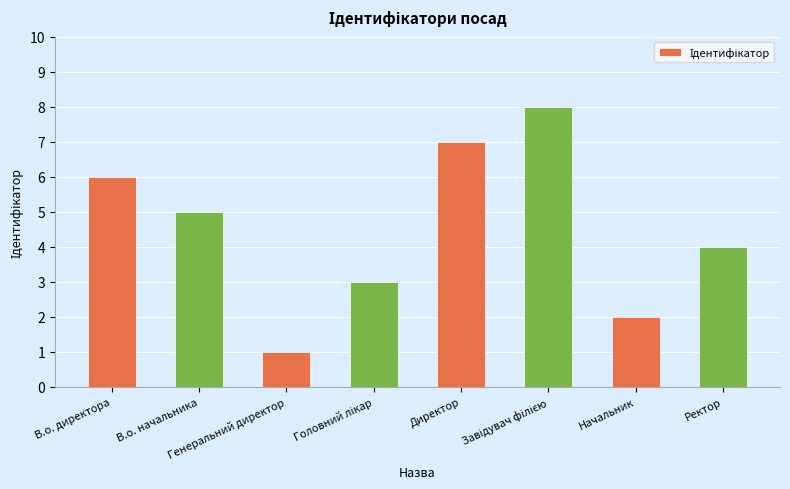

How many values are between 3 and 7?

5